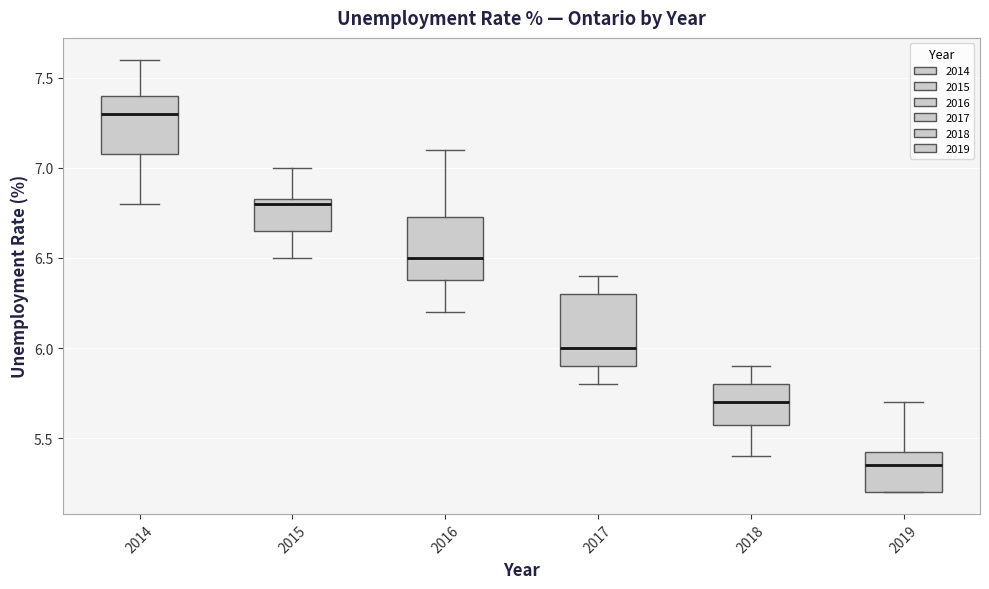

Reading left to right, transcribe this box plot: for each box, give where its median line is, the range the box spans, and where its two whiskers end, as read against the y-axis. The values are not printed on the chart, so give them approximately, as read against the axis.

2014: median 7.30, box 7.10 to 7.40, whiskers 6.80 to 7.60
2015: median 6.80, box 6.65 to 6.85, whiskers 6.50 to 7.00
2016: median 6.50, box 6.40 to 6.75, whiskers 6.20 to 7.10
2017: median 6.00, box 5.90 to 6.30, whiskers 5.80 to 6.40
2018: median 5.70, box 5.60 to 5.80, whiskers 5.40 to 5.90
2019: median 5.35, box 5.20 to 5.45, whiskers 5.20 to 5.70